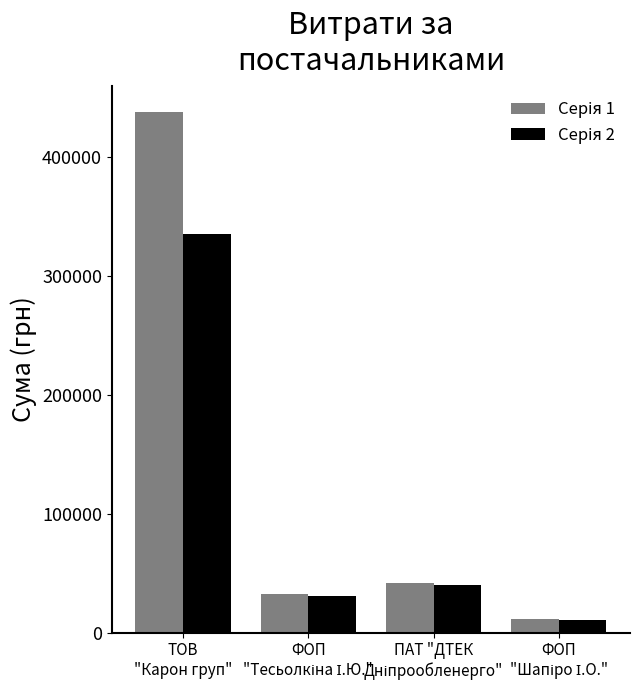

What is the greatest value displayed?

437511.5